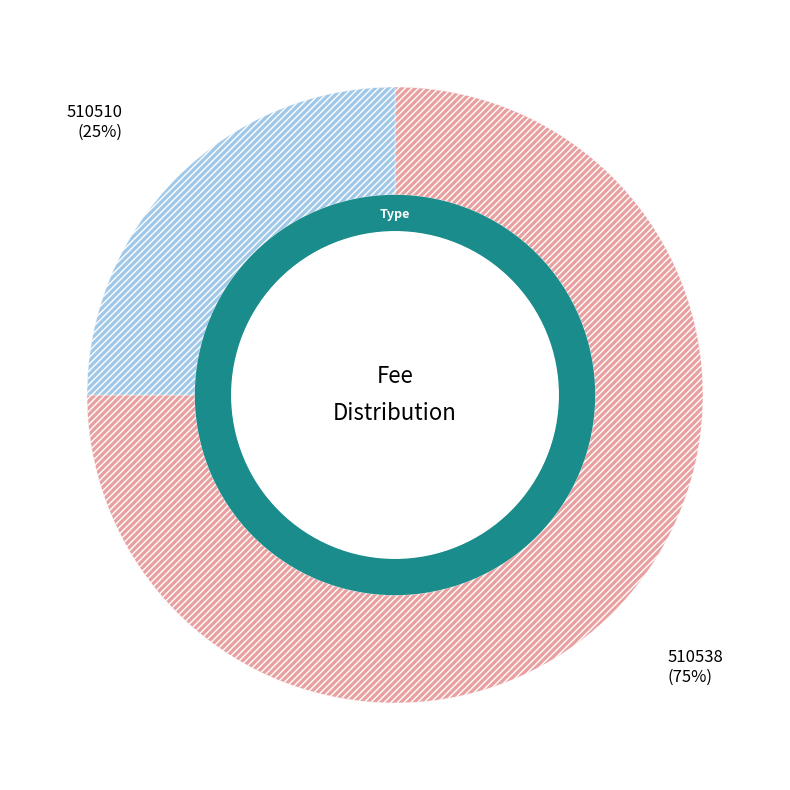

Which category has the biggest portion of the pie?

510538